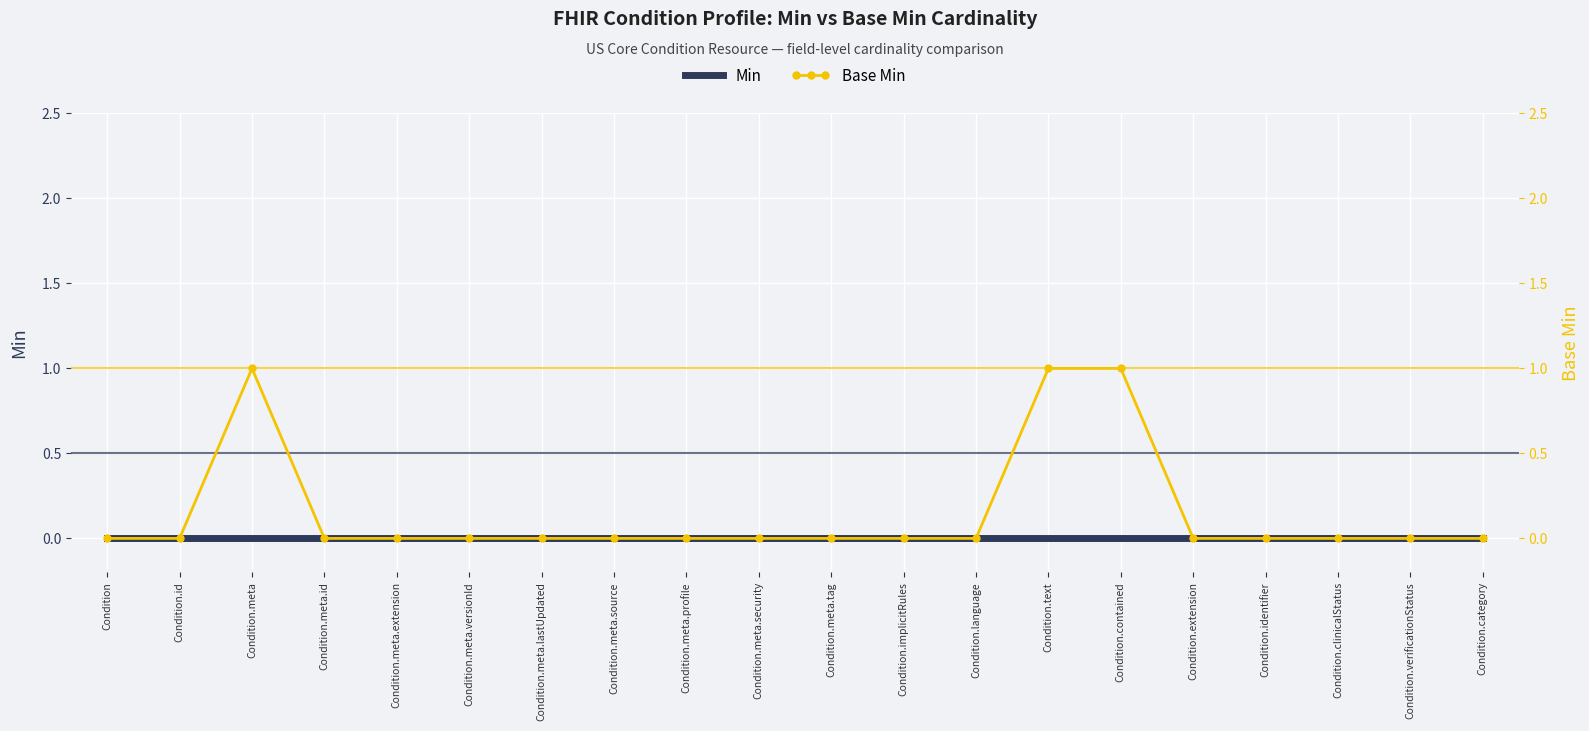

Between Condition.meta.versionId and Condition.meta.security, which is larger?

Condition.meta.versionId